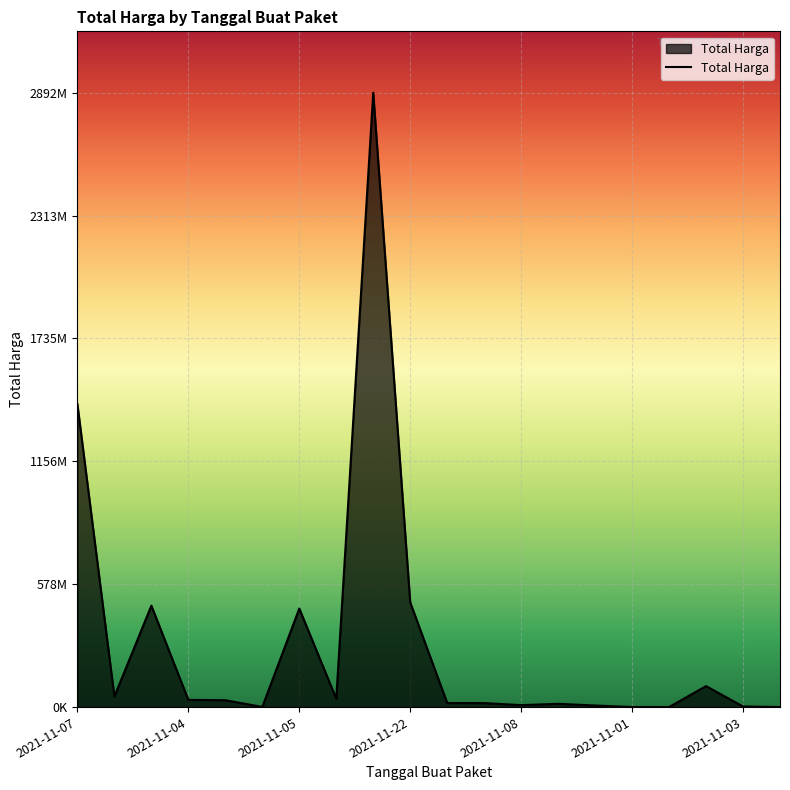

Does the chart have visible grid lines?

Yes